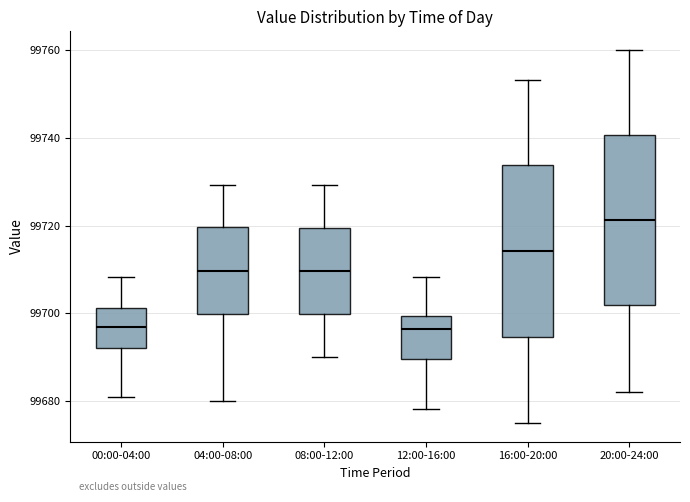

Reading left to right, transcribe this box plot: for each box, give where its median line is, the range the box spans, and where its two whiskers end, as read against the y-axis. The values are not printed on the chart, so give them approximately, as read against the axis.

00:00-04:00: median 99696, box 99692 to 99702, whiskers 99680 to 99708
04:00-08:00: median 99710, box 99700 to 99720, whiskers 99680 to 99730
08:00-12:00: median 99710, box 99700 to 99720, whiskers 99690 to 99730
12:00-16:00: median 99696, box 99690 to 99700, whiskers 99678 to 99708
16:00-20:00: median 99714, box 99694 to 99734, whiskers 99676 to 99754
20:00-24:00: median 99722, box 99702 to 99740, whiskers 99682 to 99760